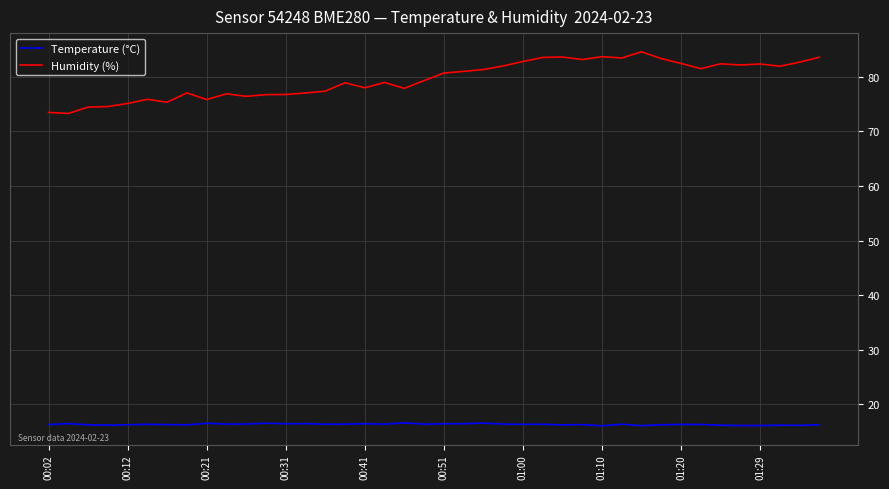

What is the sum of all Humidity (%) values?

3181.9